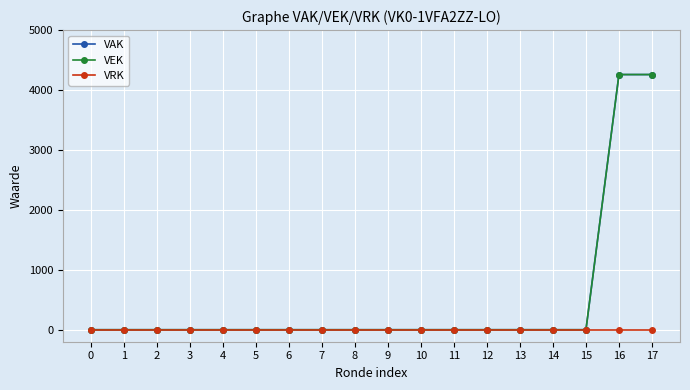

True or false: VAK has a value of 0 at 0.

True